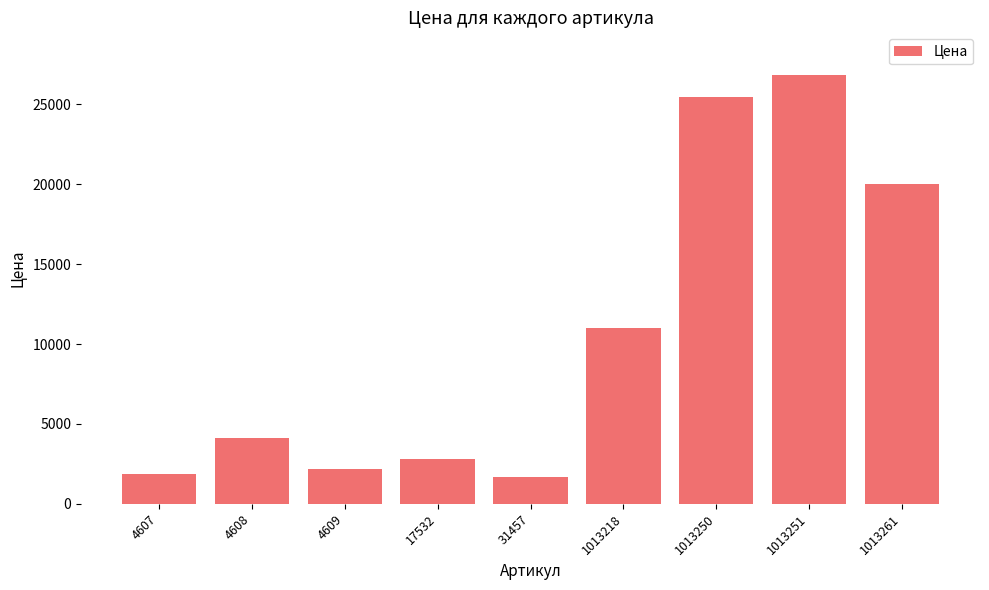

What is the difference between the values at 4607 and 4609?

313